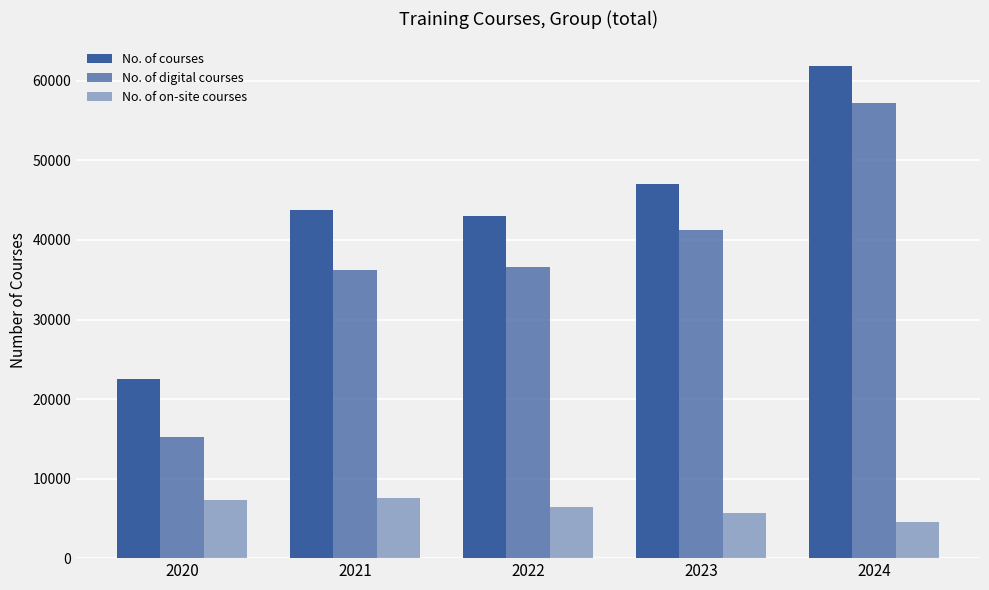

Count the number of categories in the chart.

5